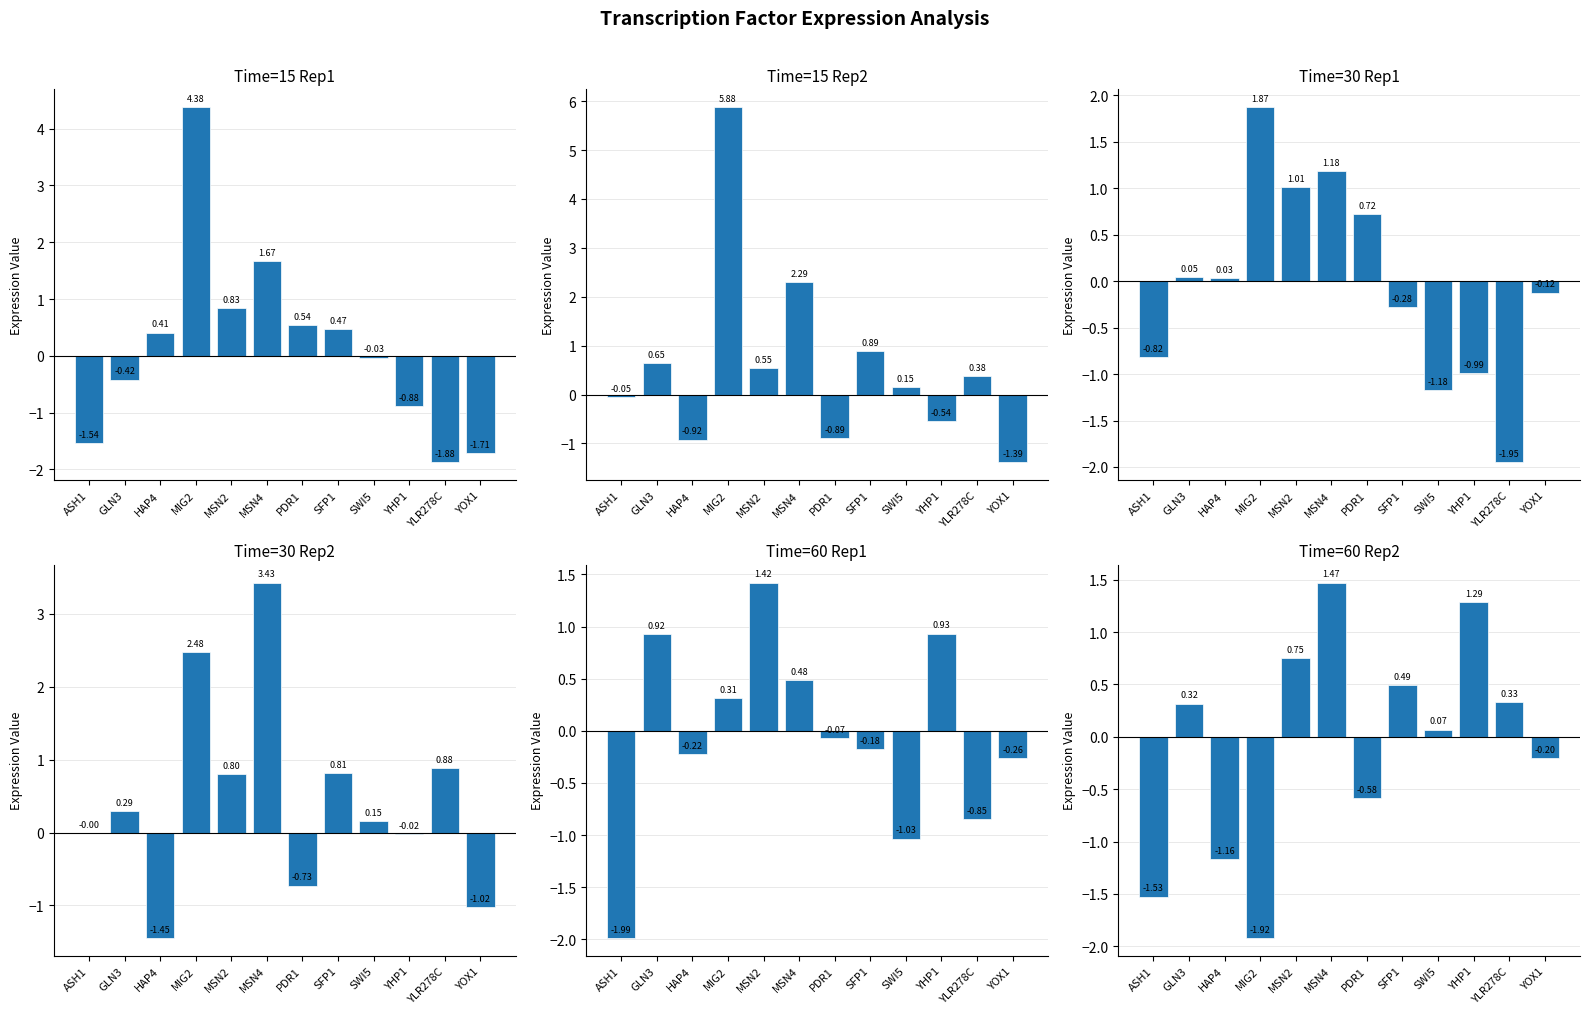

What is the maximum value shown in the chart?

5.9